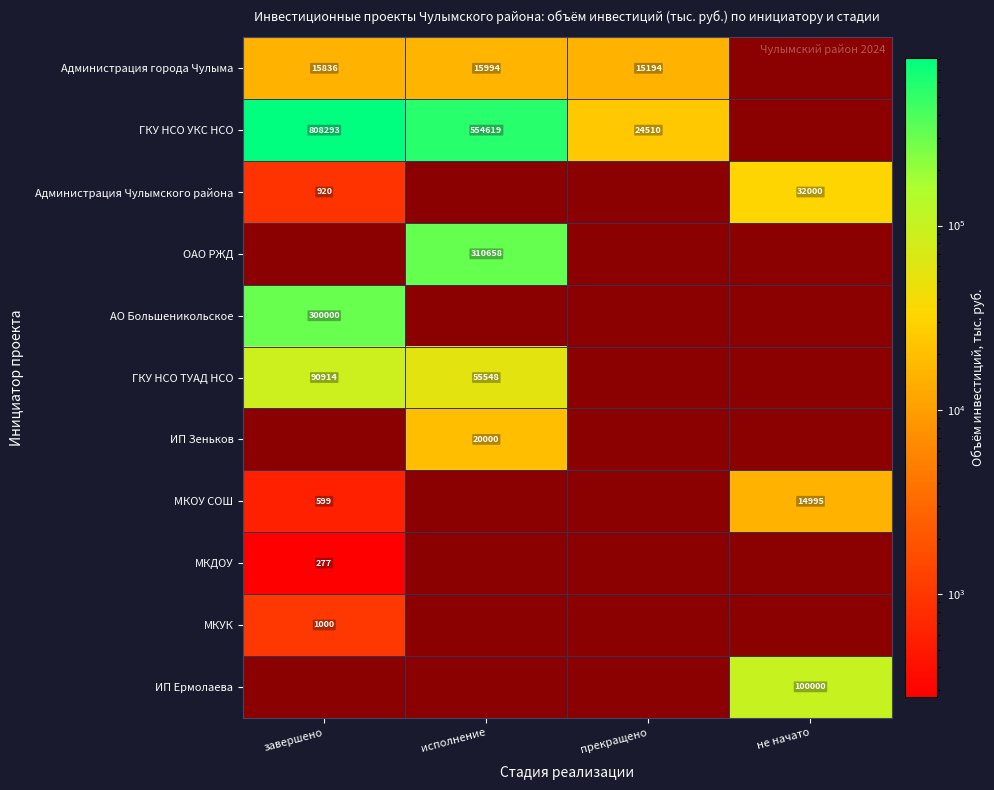

Between не начато and прекращено, which is larger?

прекращено